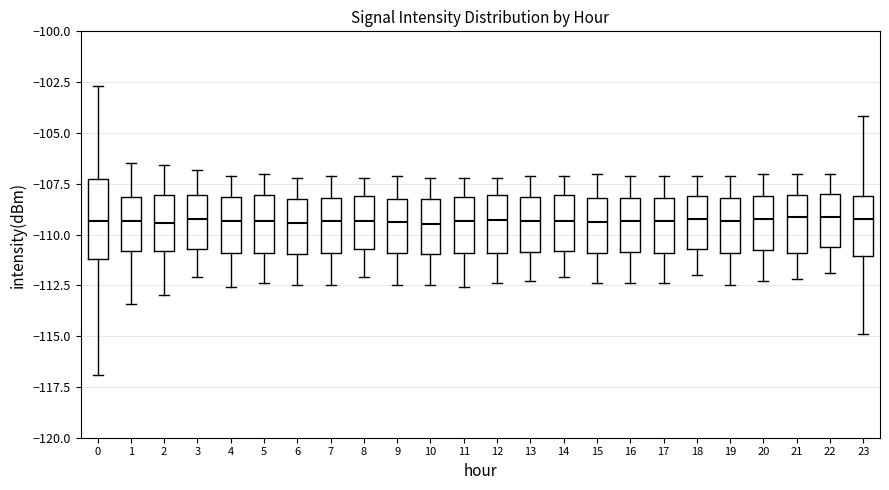

Where does the lower whisker of the box at x = 13 end on the y-axis? The values are not printed on the chart, so give them approximately, as read against the axis.

-112.5